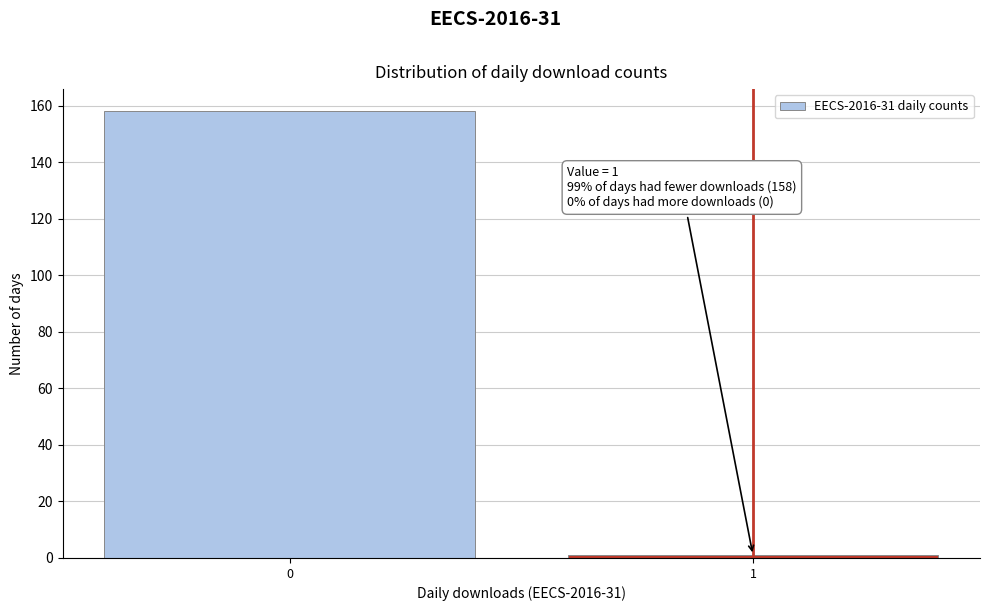

Reading left to right, extract all data points from this chart.

158	1